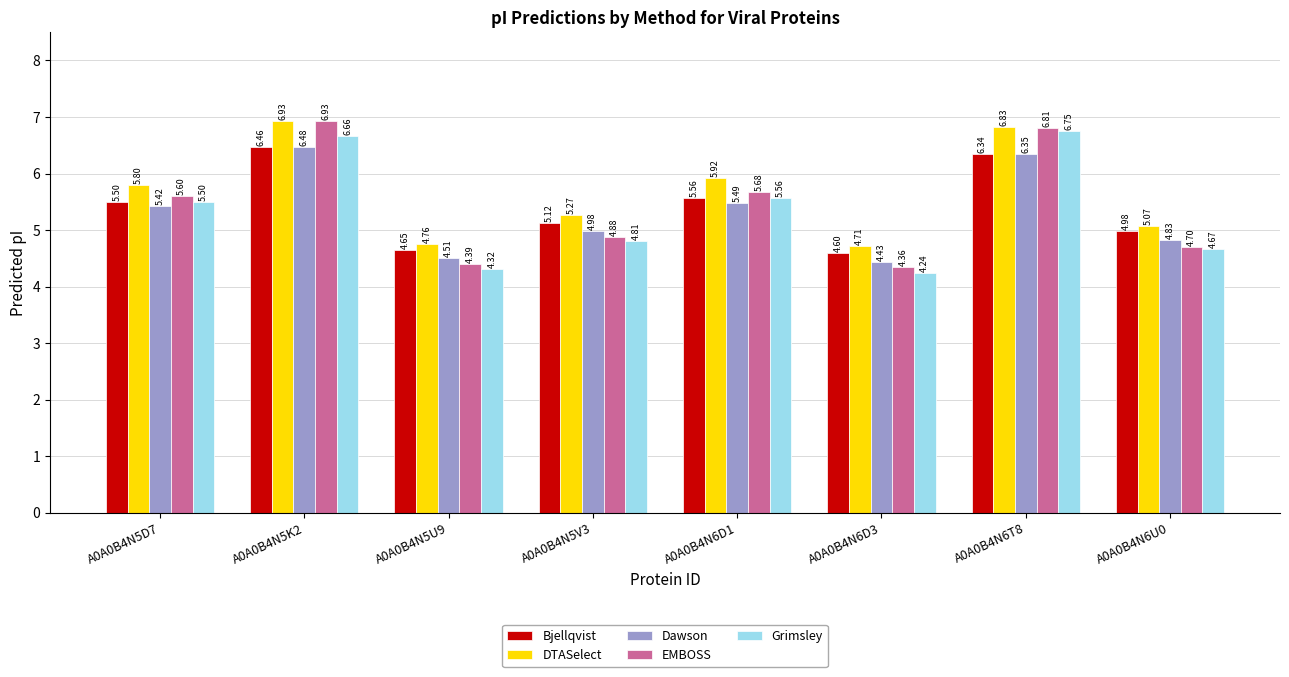

How many distinct data groups are displayed?

5